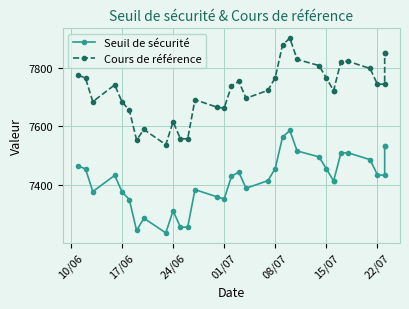

What is the maximum value shown in the chart?

7902.2